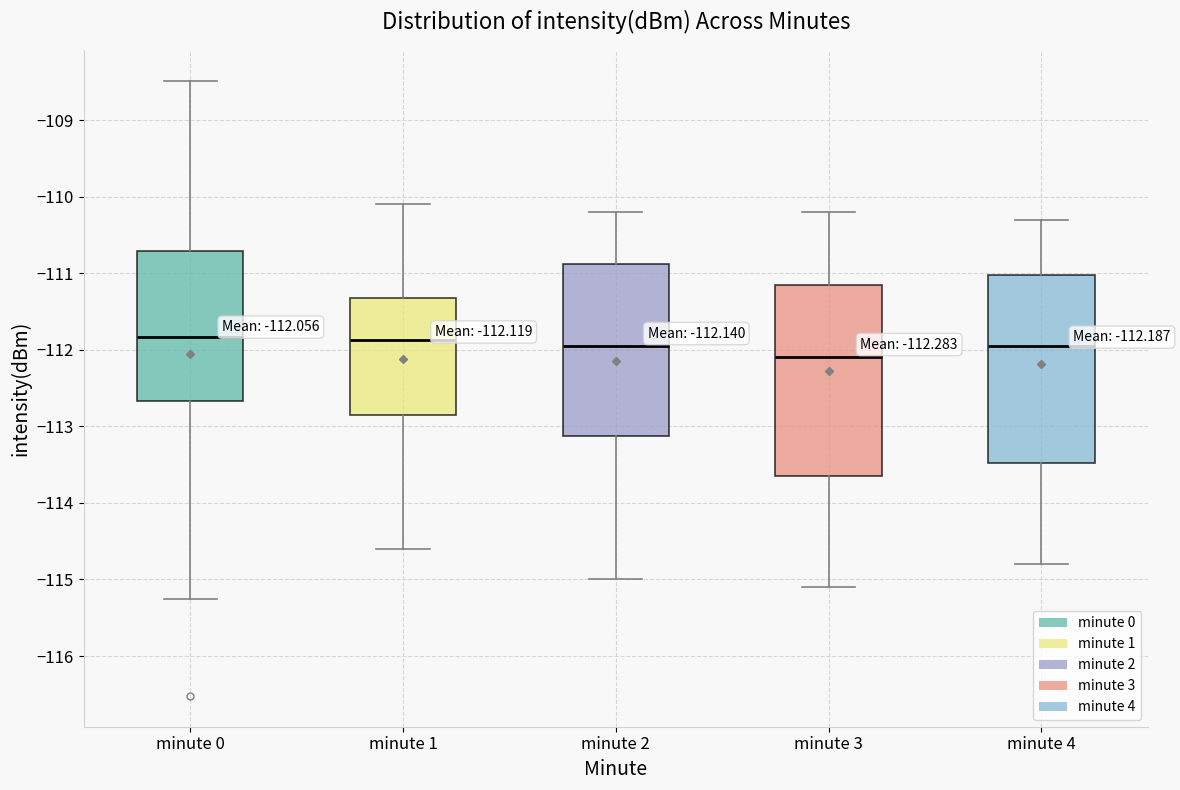

Which box has the lowest median line?

minute 3